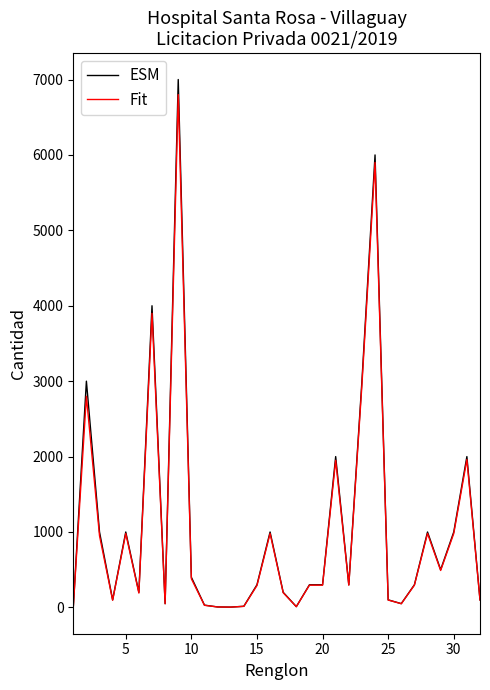

What is the highest value of the ESM series?

7000